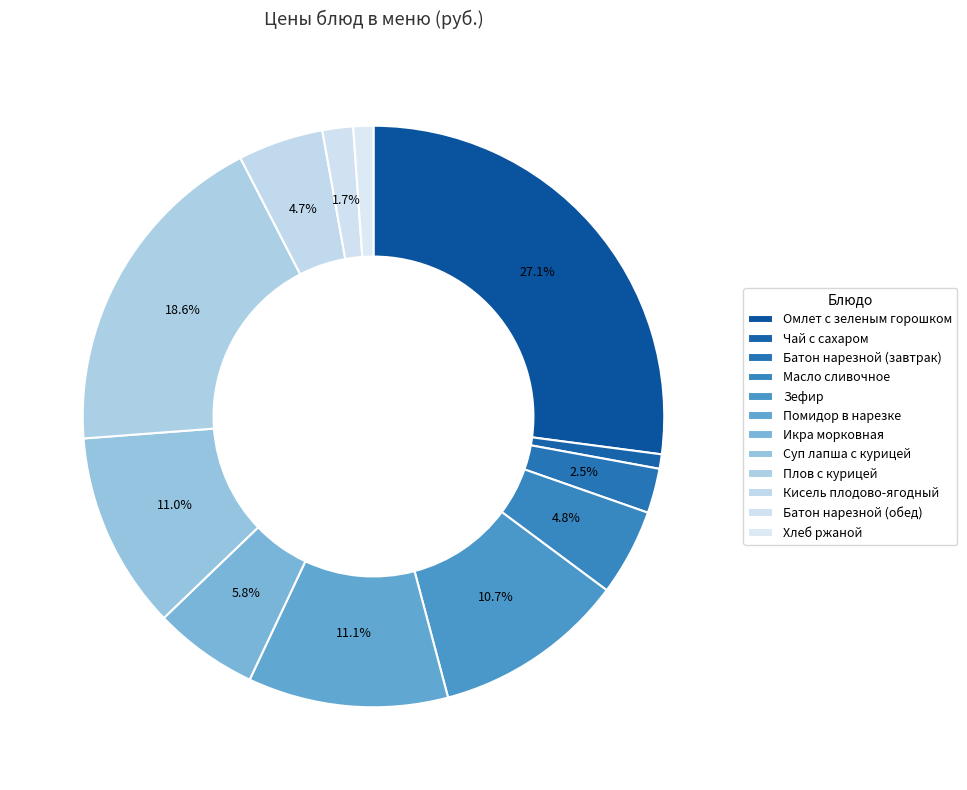

How many segments does this pie chart have?

12